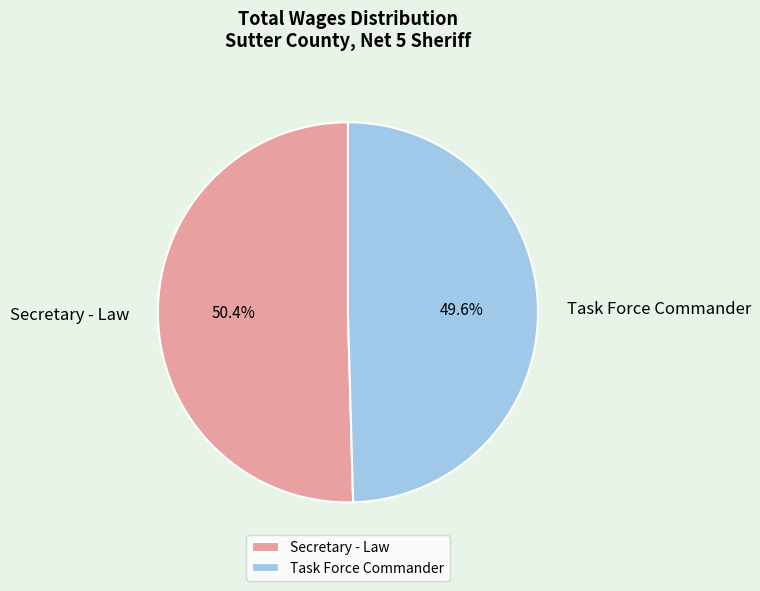

To the nearest percent, what percentage of the pie is Secretary - Law?

50%